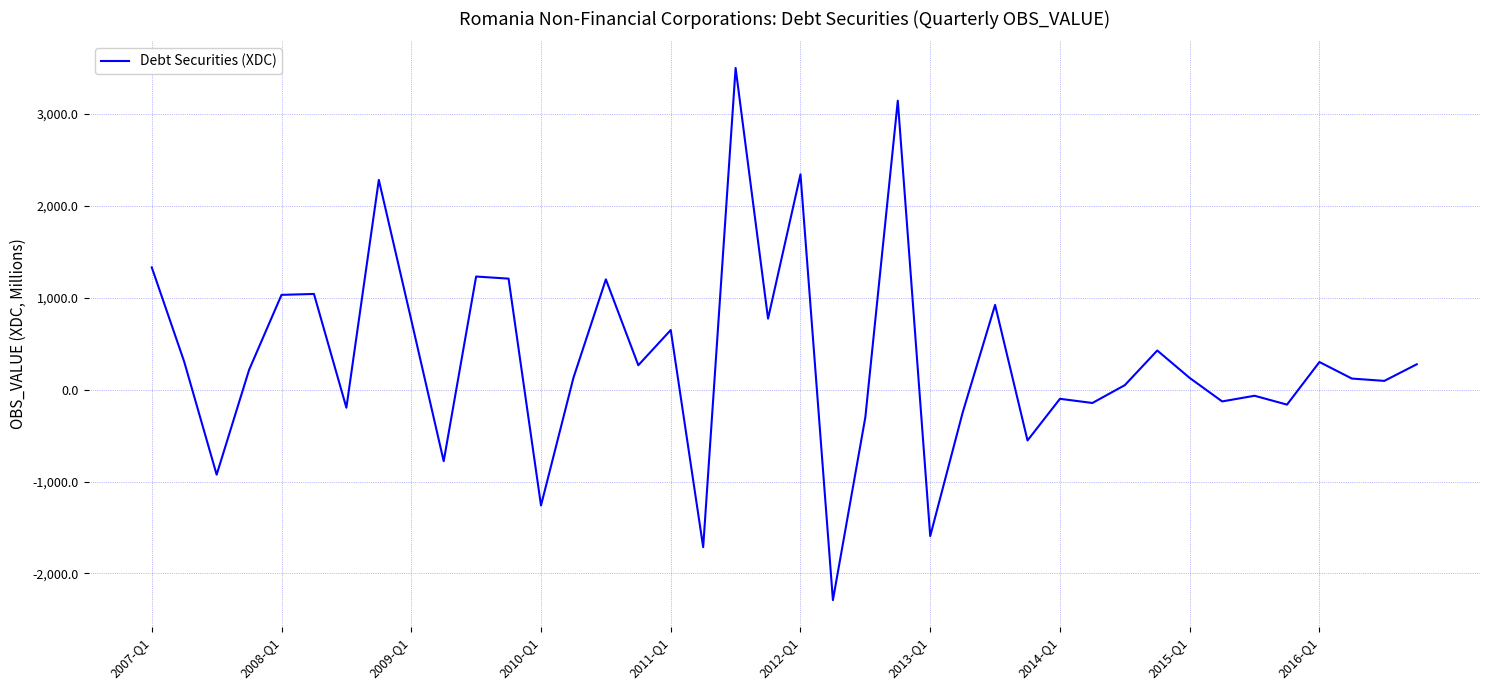

What is the sum of all values?

13216.0